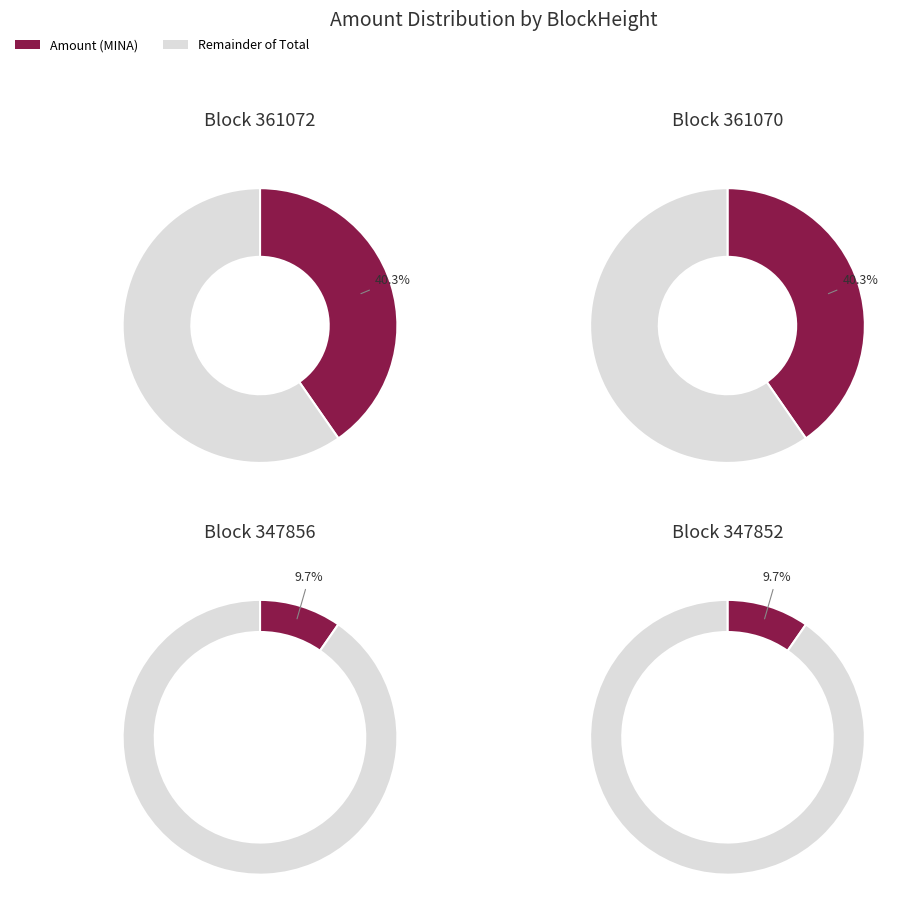

What percentage is the 361072 slice, to the nearest percent?

40%